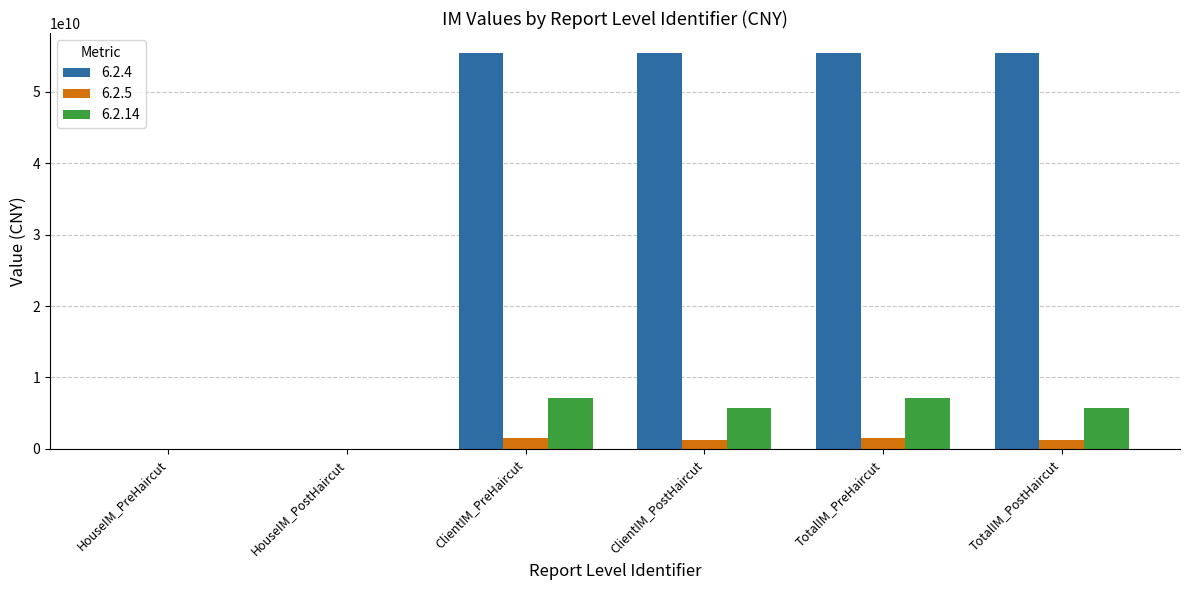

The 6.2.4 series shows 55445981462.7 at TotalIM_PostHaircut. True or false?

True